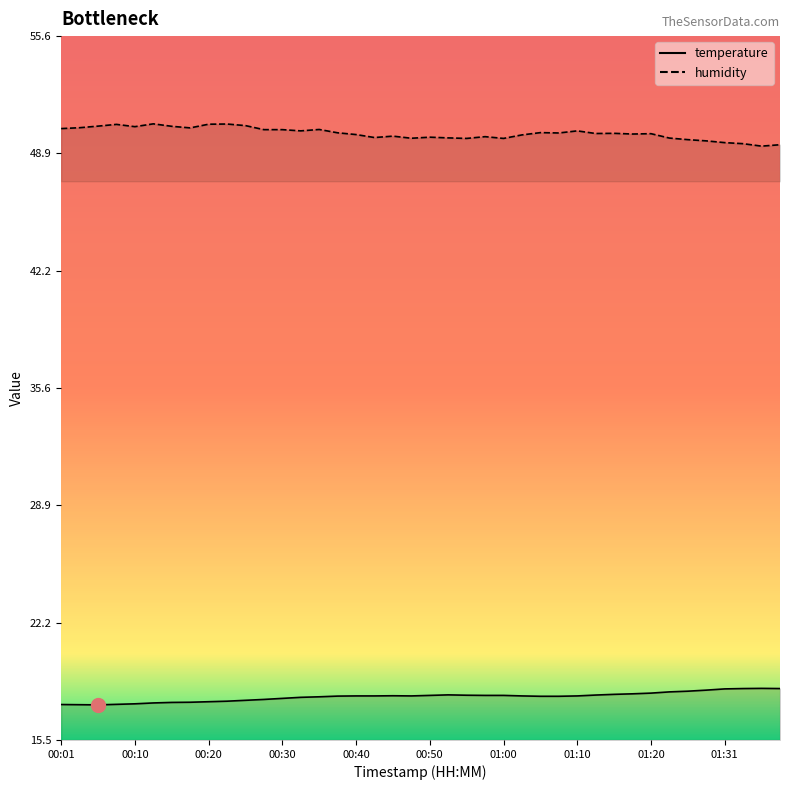

Does the chart have visible grid lines?

No